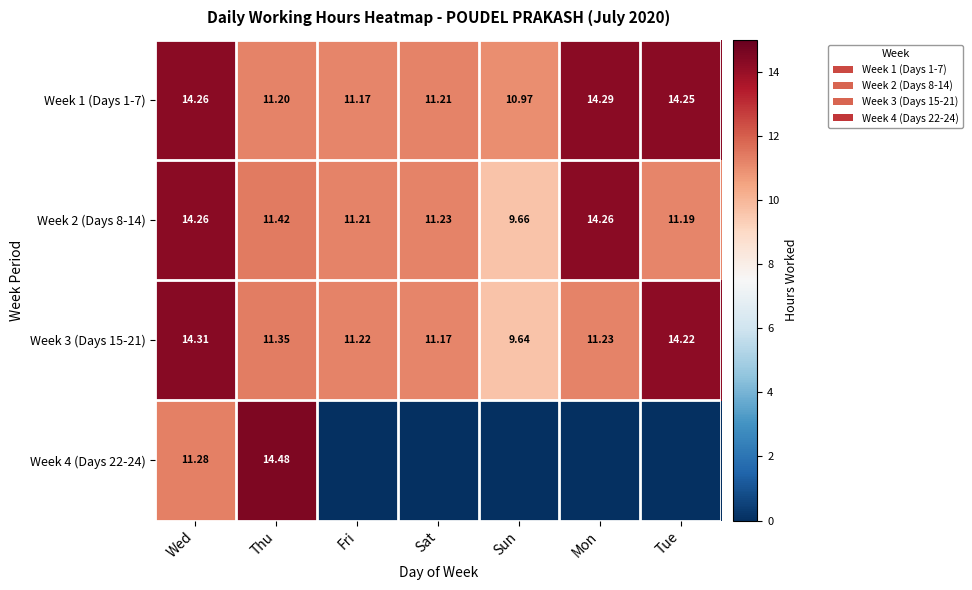

Where does the Week 3 (Days 15-21) series first go above 11?

Wed